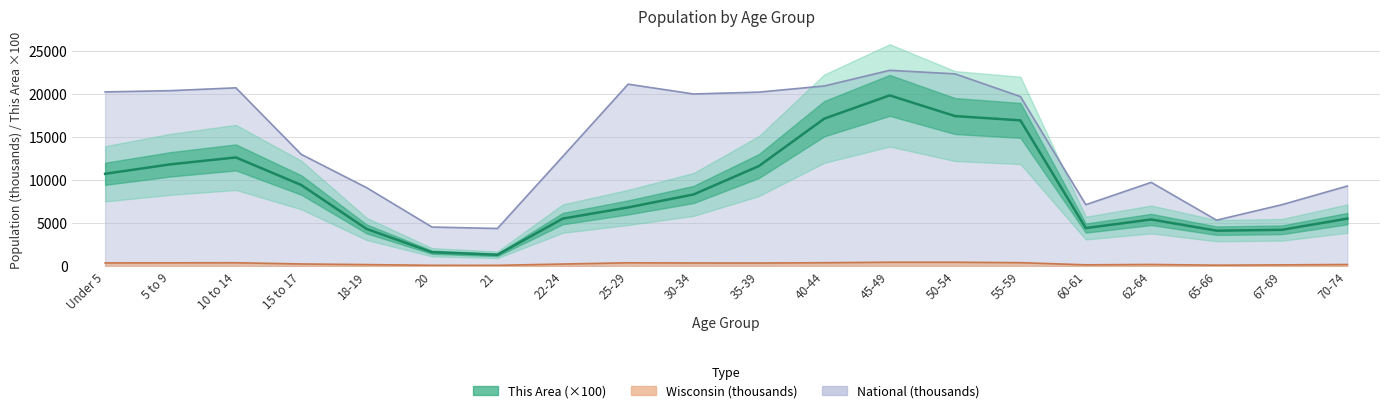

At which category does the chart reach its peak across all series?

45-49